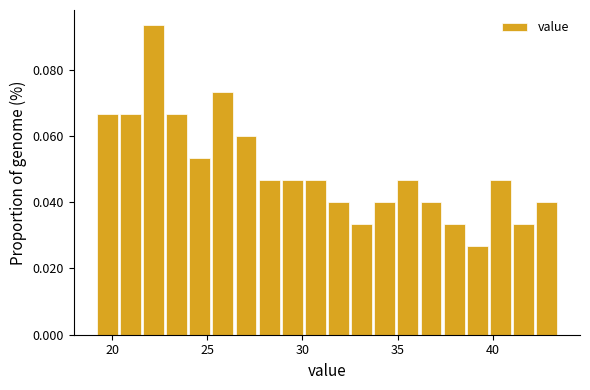

Around what value on the x-axis is the tallest bar? Give the approximate position of its centre, as read against the axis.

22.0